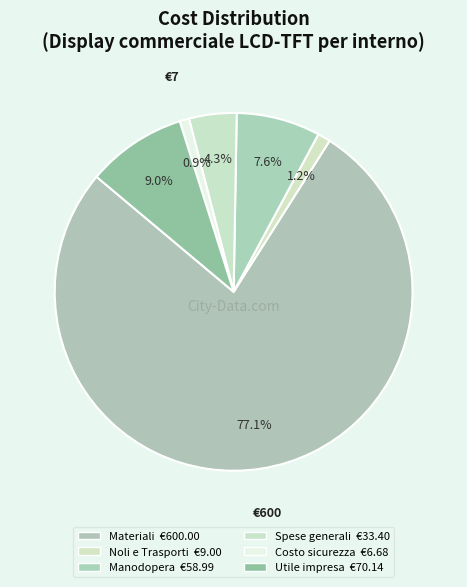

The Spese generali slice represents 4% of the pie. True or false?

True